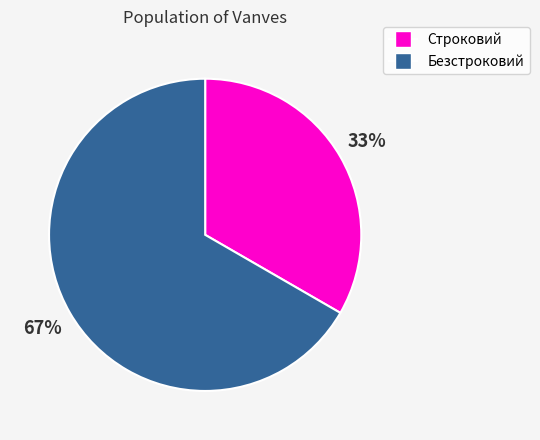

To the nearest percent, what is the combined percentage of Безстроковий and Строковий?

100%